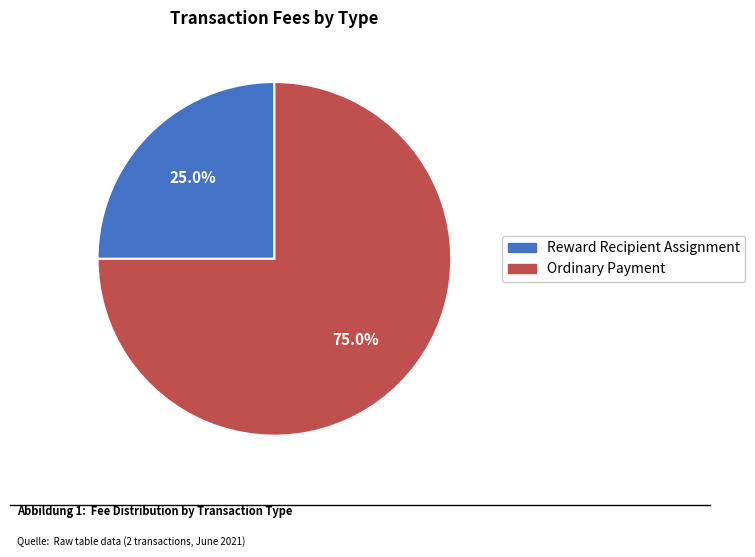

Does Ordinary Payment represent more than half of the total?

Yes